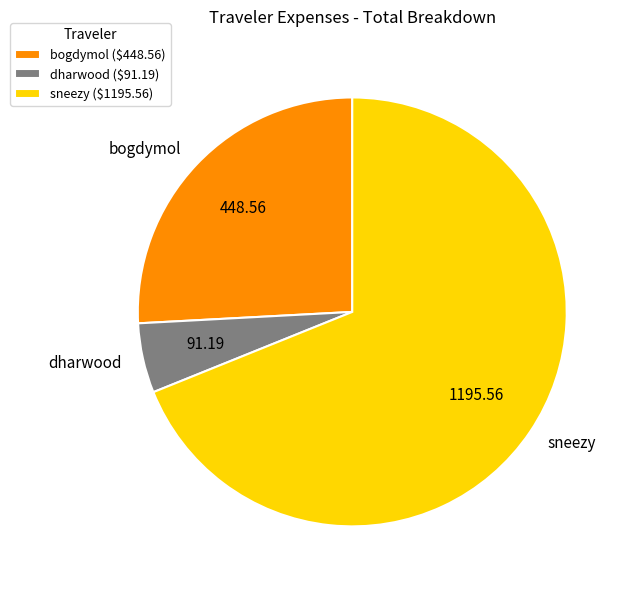

Is there a majority slice in this chart?

Yes